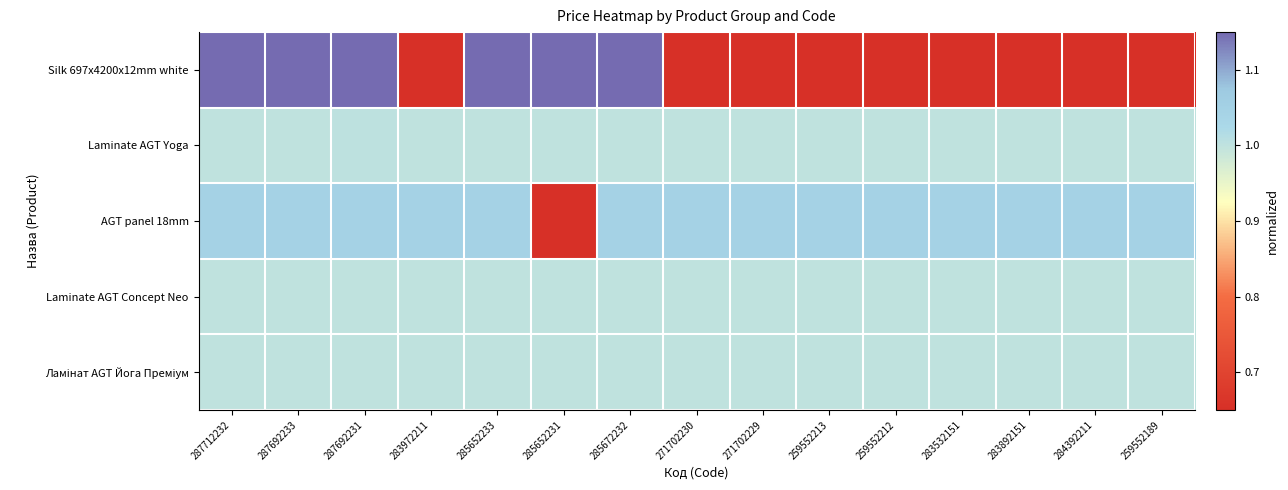

Which category has the lowest value across all series?

283972211